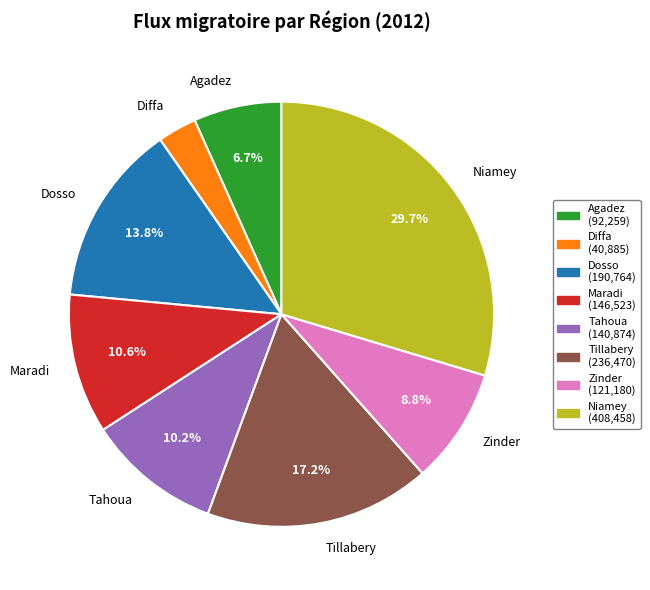

Do Zinder and Maradi together represent more than half of the pie?

No